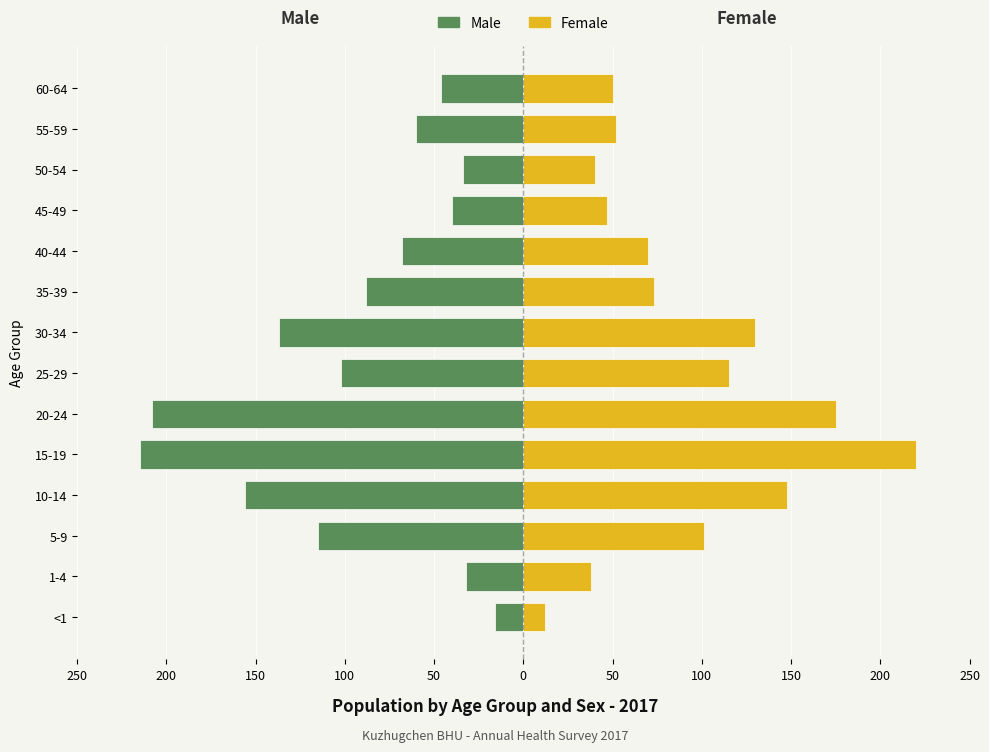

What is the spread (max minus min) of values at 200?

70